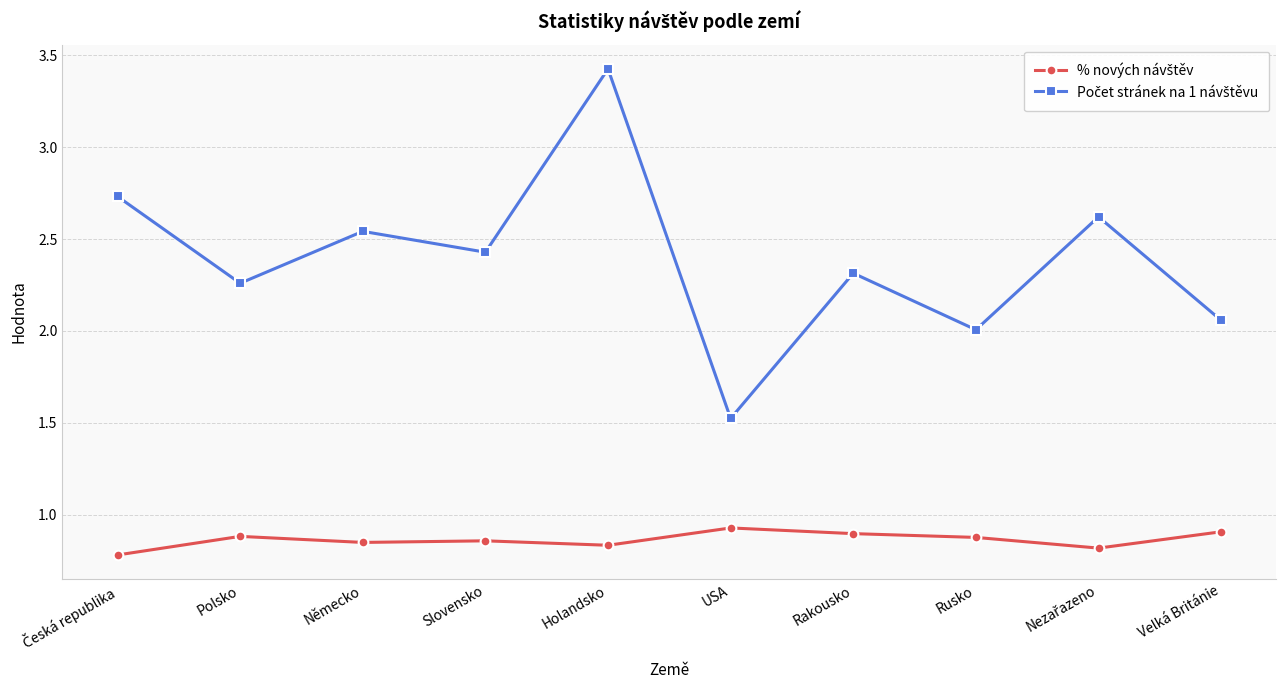

What is the total value across all series at Rakousko?

3.2